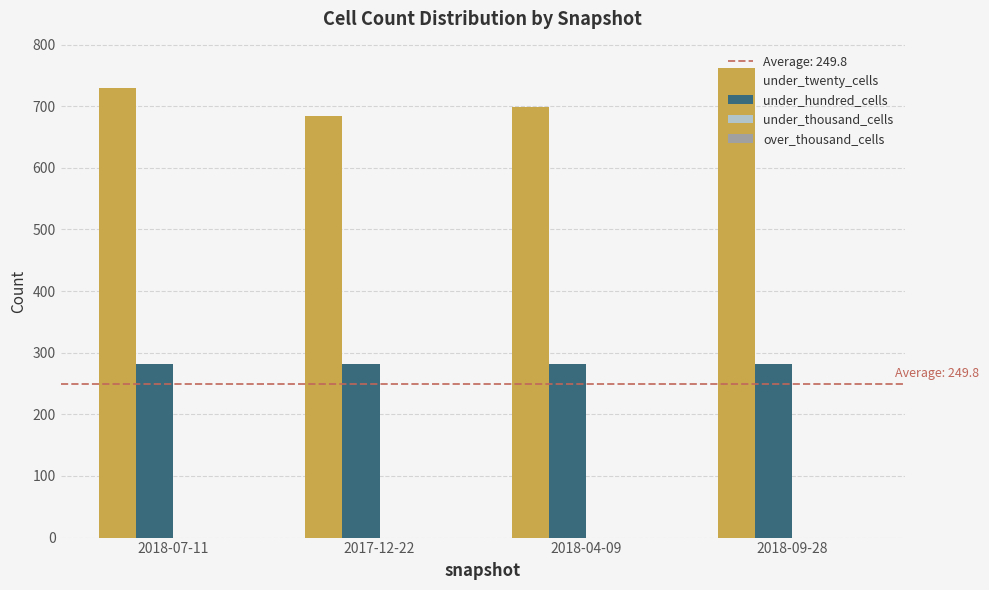

What is the sum of the under_hundred_cells values at 2018-07-11 and 2018-04-09?

562